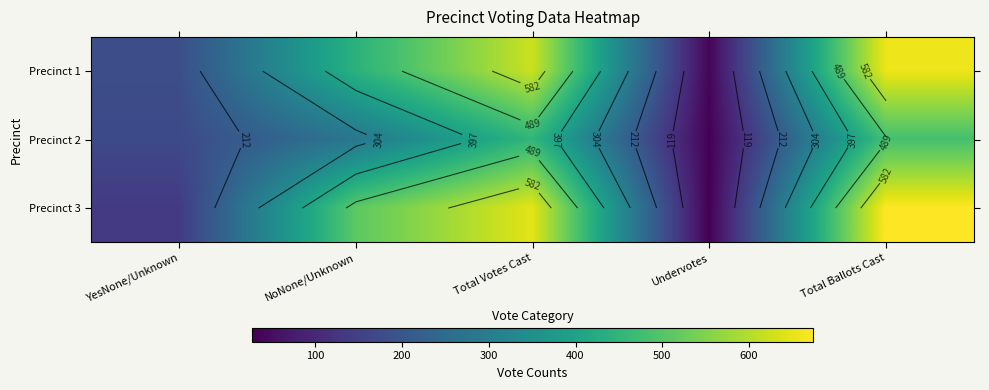

At which category is the sum across all series the highest?

Total Ballots Cast